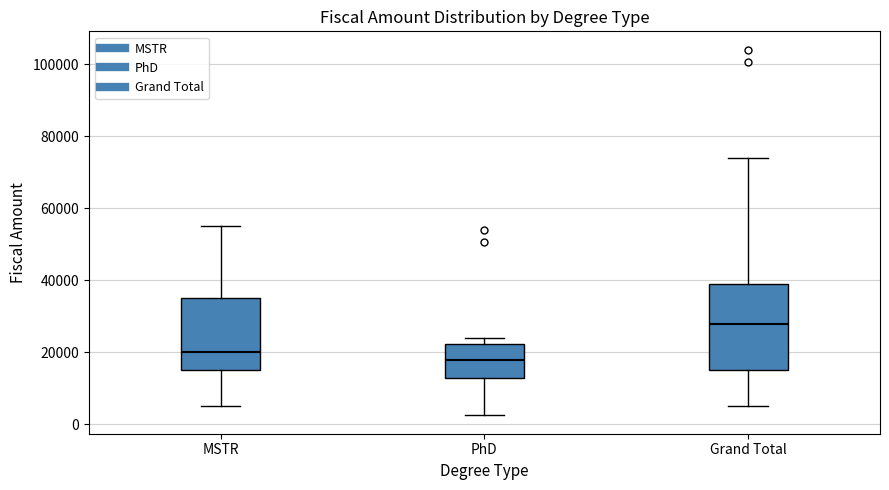

Reading left to right, read every box against the y-axis: the position of its median line, the range the box covers, and the ends of its whiskers. The values are not printed on the chart, so give them approximately, as read against the axis.

MSTR: median 20000, box 16000 to 36000, whiskers 6000 to 56000
PhD: median 18000, box 12000 to 22000, whiskers 2000 to 24000
Grand Total: median 28000, box 16000 to 40000, whiskers 6000 to 74000